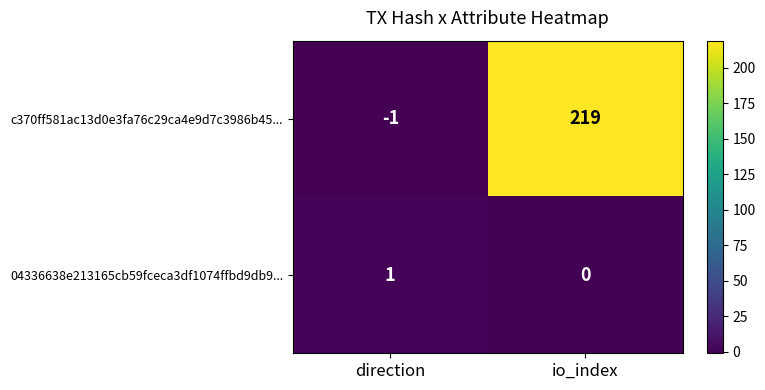

What is the average value of the c370ff581ac13d0e3fa76c29ca4e9d7c3986b45... series?

109